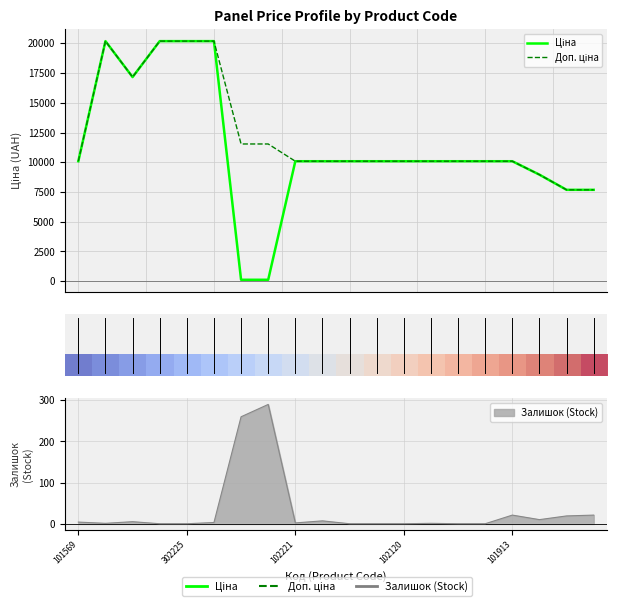

How many distinct data groups are displayed?

3